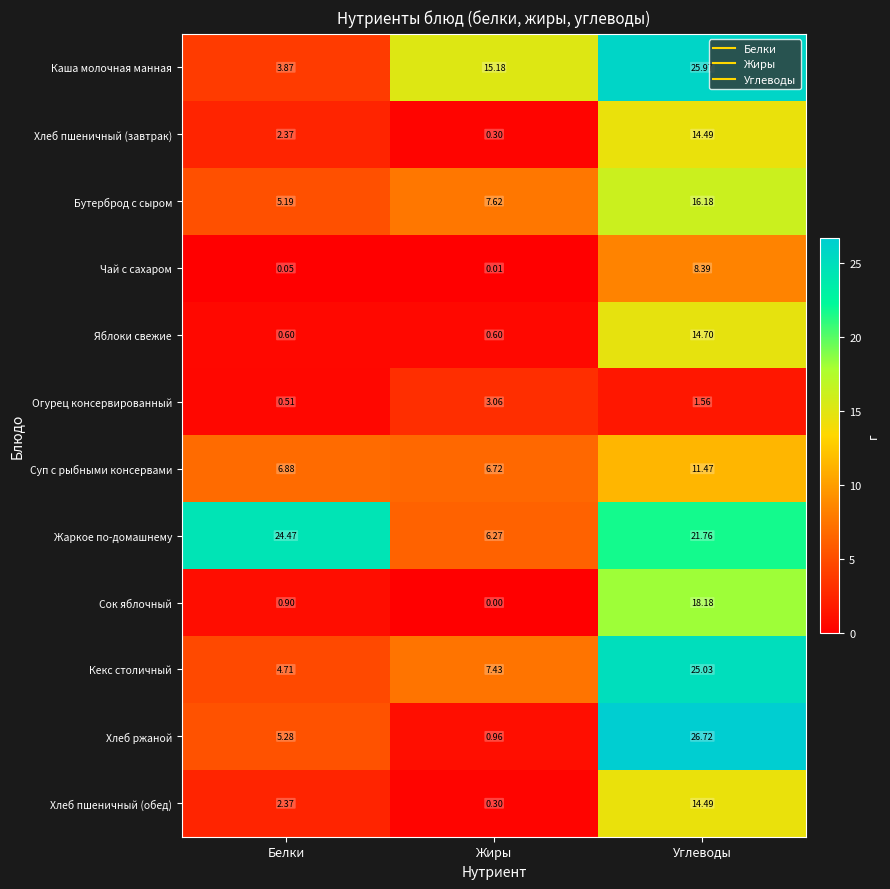

Rank the categories by Огурец консервированный value from lowest to highest.

Белки, Углеводы, Жиры